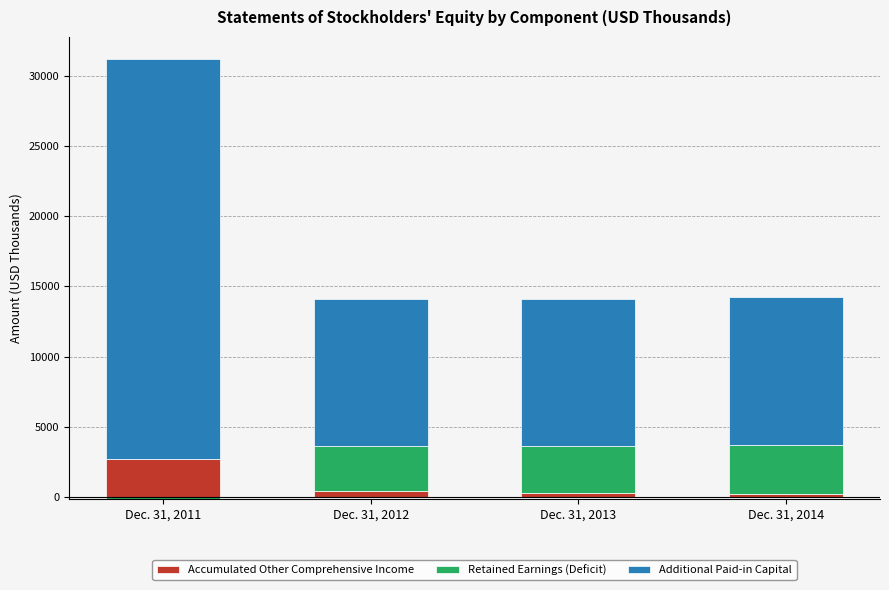

List the labels in order of Additional Paid-in Capital value, smallest first.

Dec. 31, 2012, Dec. 31, 2013, Dec. 31, 2014, Dec. 31, 2011